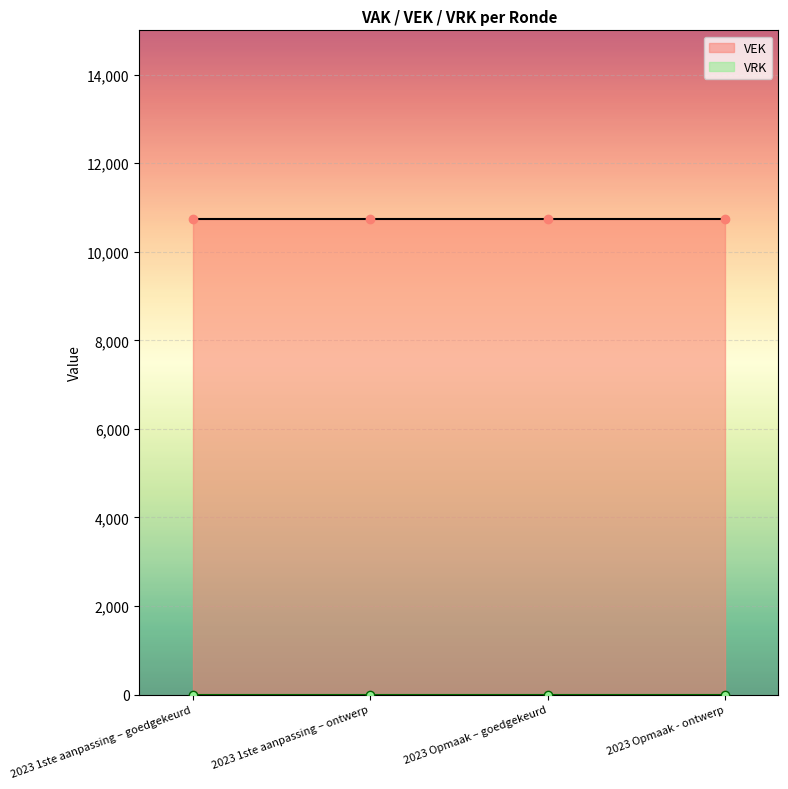

Is it true that VEK equals 10750 at 2023 Opmaak - ontwerp?

True